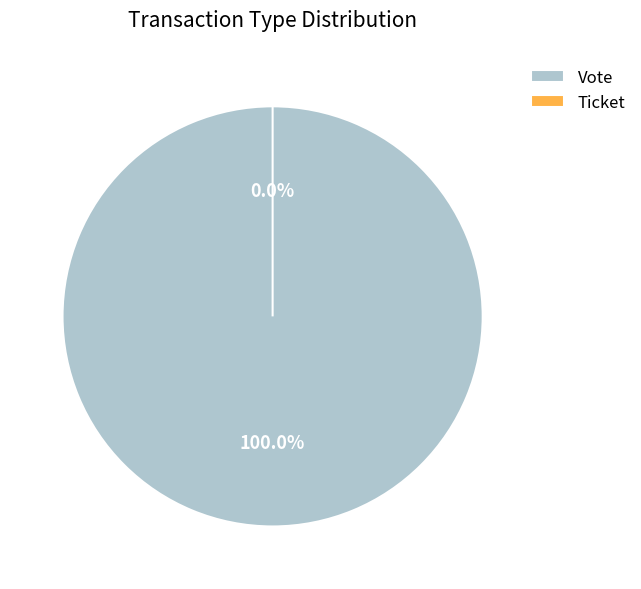

Is there any slice that represents more than half of the pie?

Yes